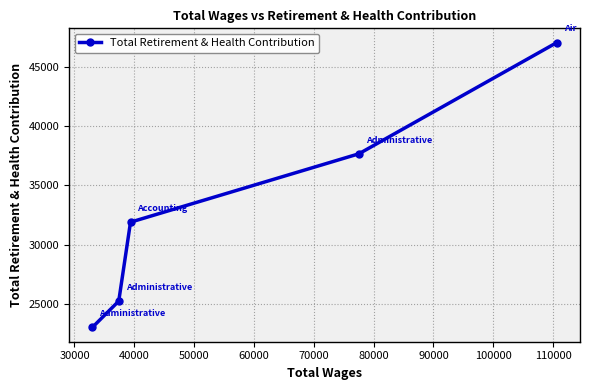

True or false: there are more than 1 points higher than both neighbors.

False